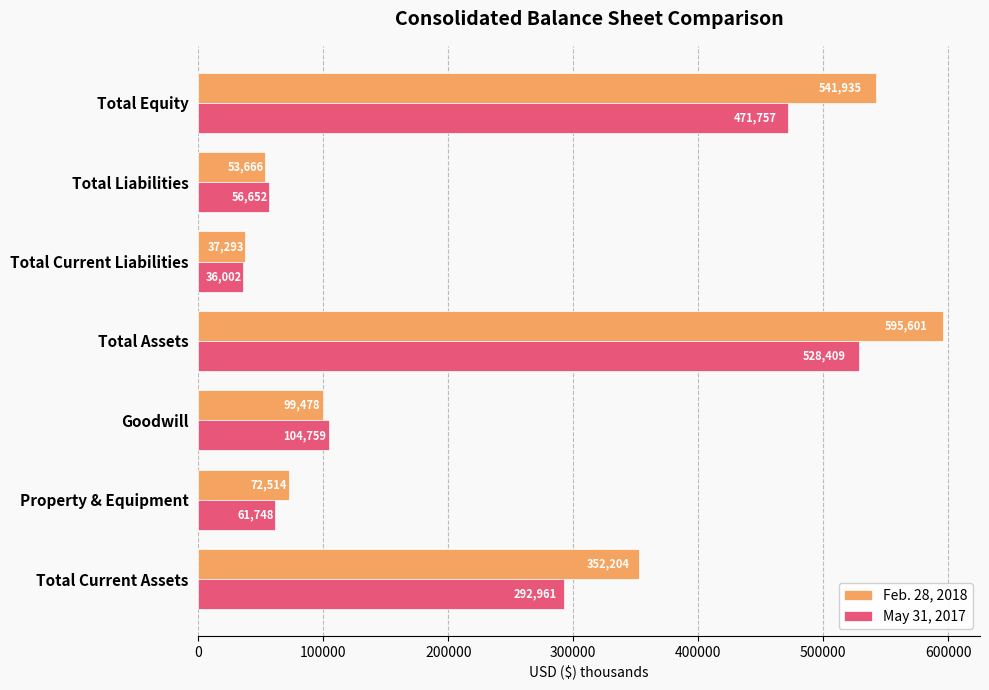

Which series has the largest range (max minus min)?

Feb. 28, 2018